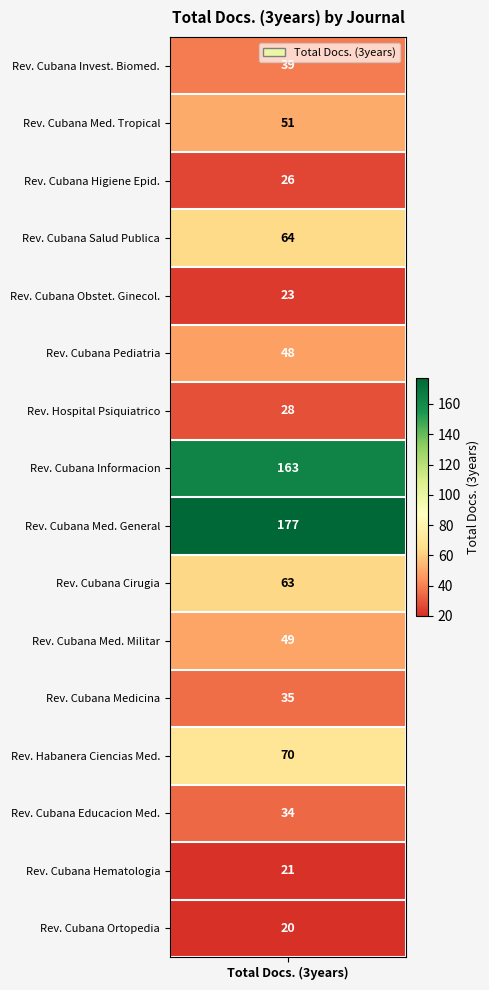

Read the value at 8, to the nearest 50.

200